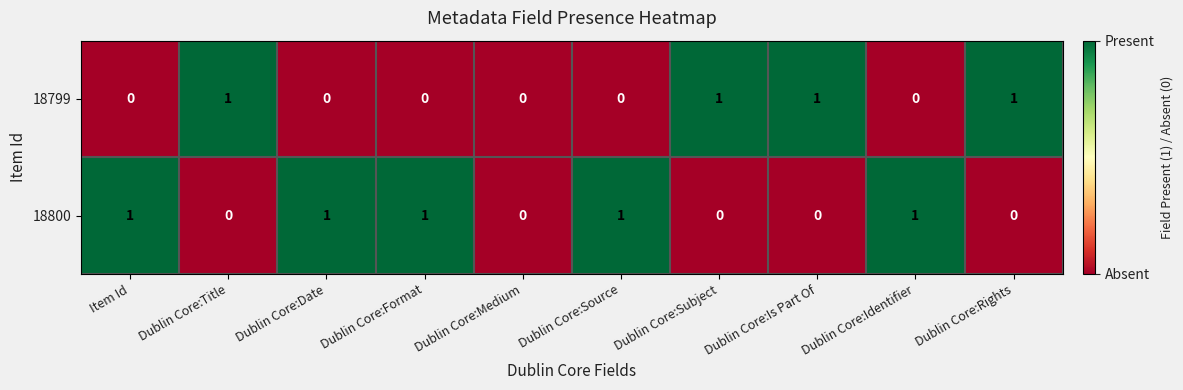

What is the sum of all 18800 values?

5